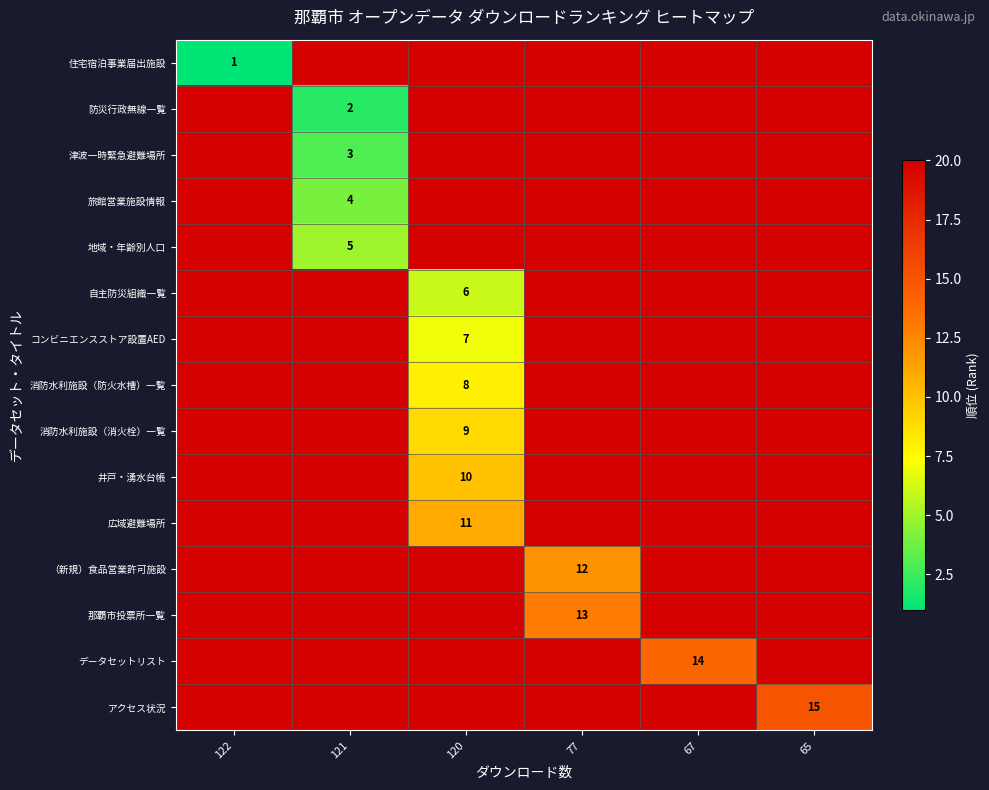

What is the difference between the second highest and minimum values in the row_2 series?

17